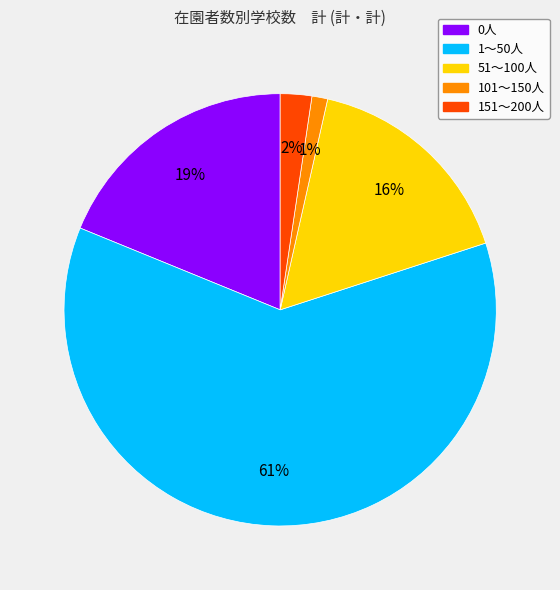

Do 1～50人 and 0人 together represent more than half of the pie?

Yes